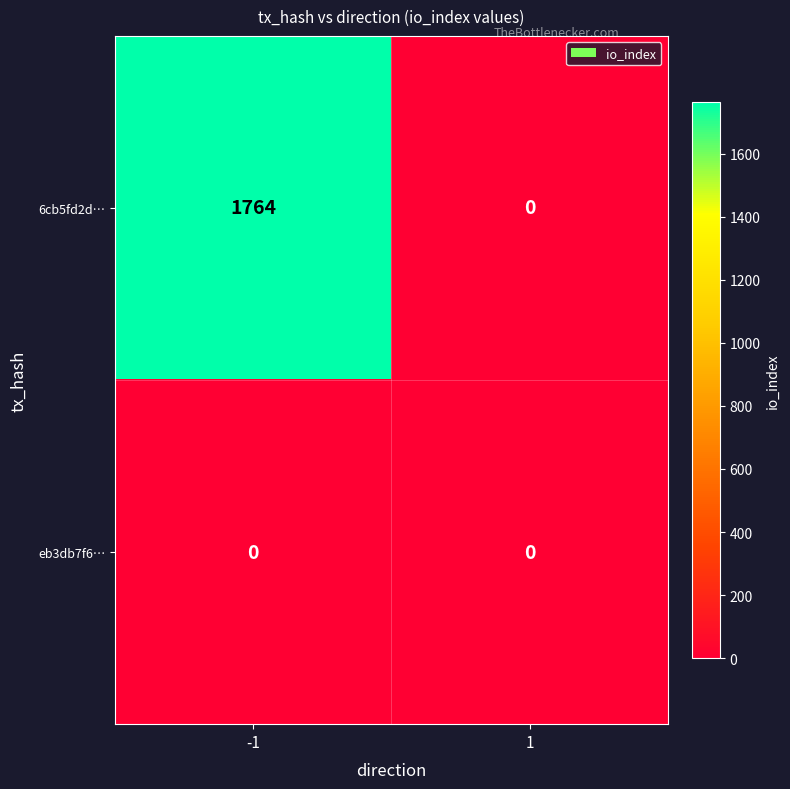

What is the sum of all 6cb5fd2d… values?

1764